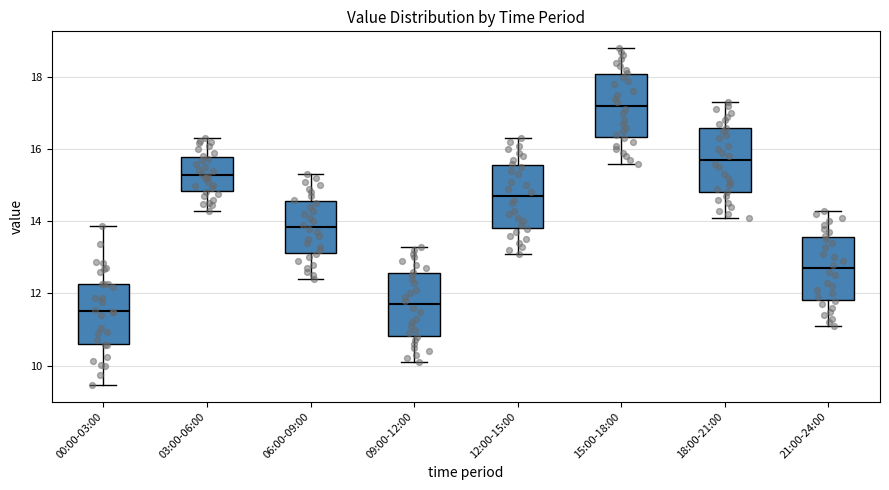

Where does the median line of the box for 18:00-21:00 sit on the y-axis? The values are not printed on the chart, so give them approximately, as read against the axis.

15.8